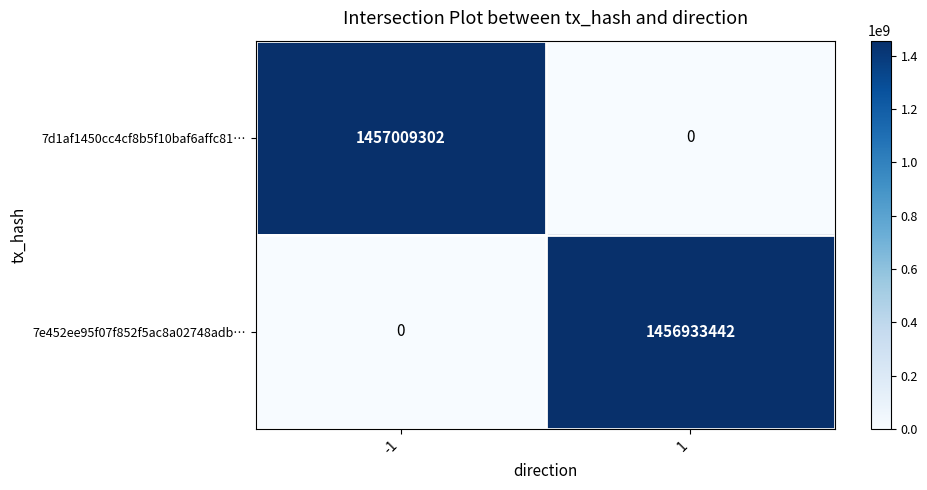

What value does the 7e452ee95f07f852f5ac8a02748adb… series have at 1?

1456933442